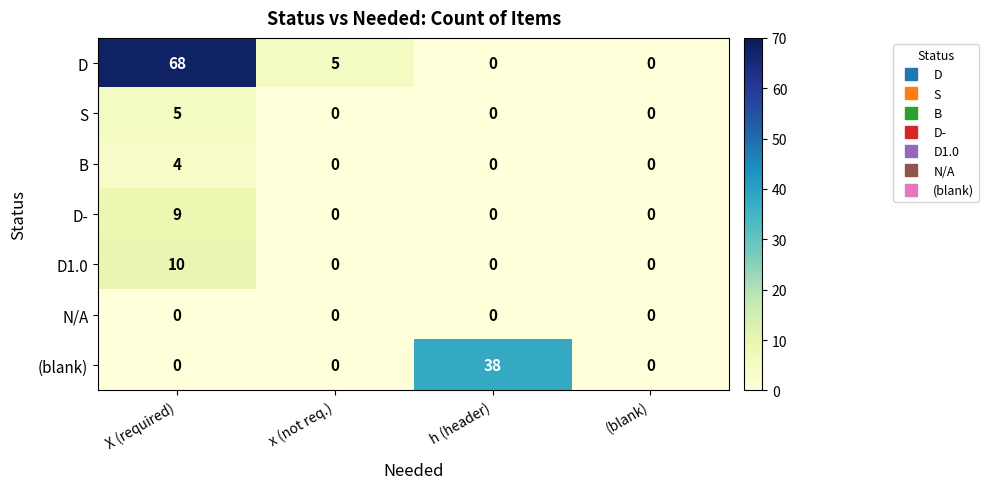

Reading left to right, transcribe all the data shown in this chart.

D: X (required)=68	x (not req.)=5	h (header)=0	(blank)=0
S: X (required)=5	x (not req.)=0	h (header)=0	(blank)=0
B: X (required)=4	x (not req.)=0	h (header)=0	(blank)=0
D-: X (required)=9	x (not req.)=0	h (header)=0	(blank)=0
D1.0: X (required)=10	x (not req.)=0	h (header)=0	(blank)=0
N/A: X (required)=0	x (not req.)=0	h (header)=0	(blank)=0
(blank): X (required)=0	x (not req.)=0	h (header)=38	(blank)=0